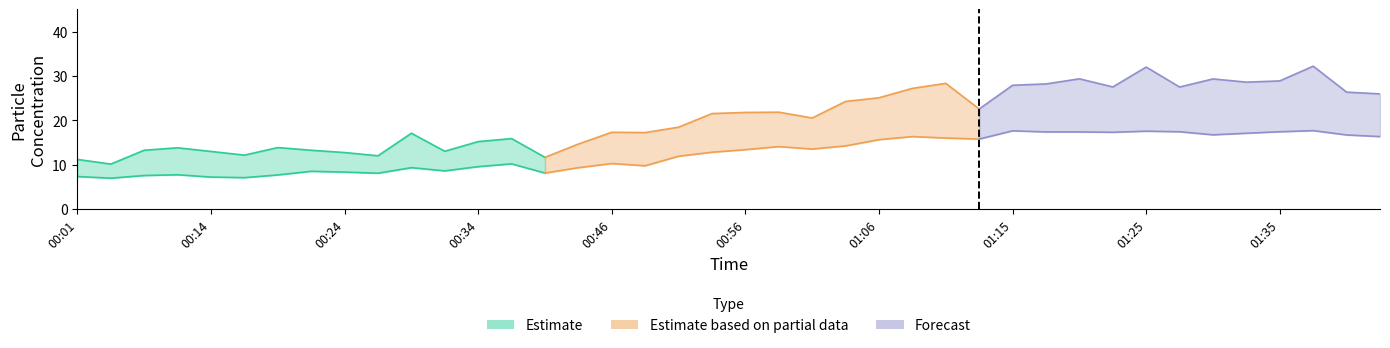

The value of SDS_P2 at 01:08 is 16.3. True or false?

True